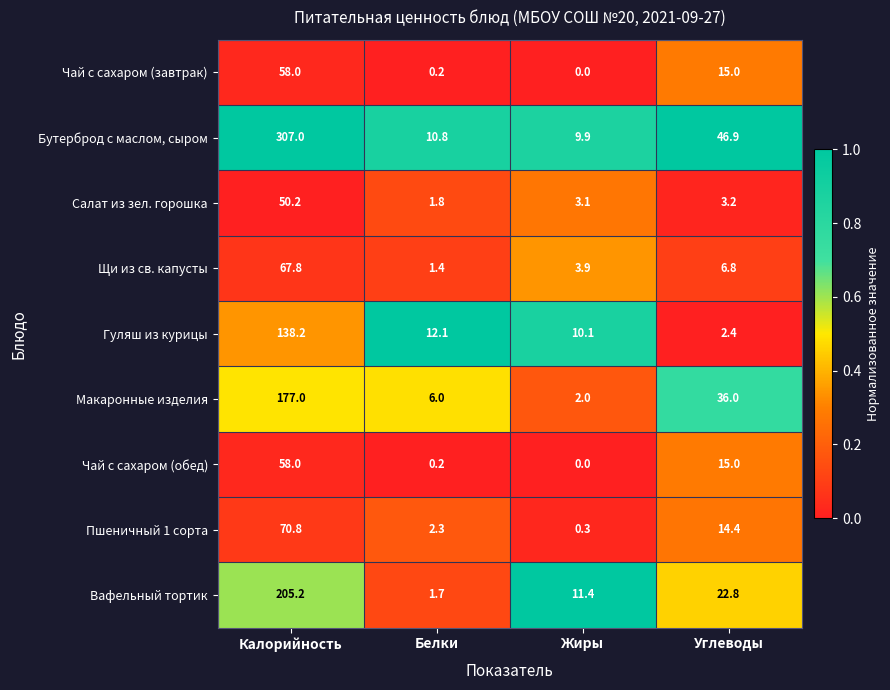

Count the number of categories in the chart.

4